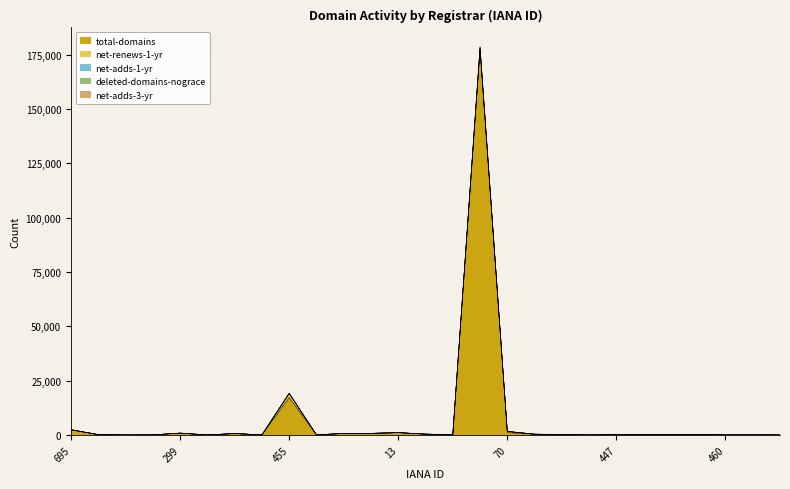

What is the sum of all net-adds-3-yr values?

25